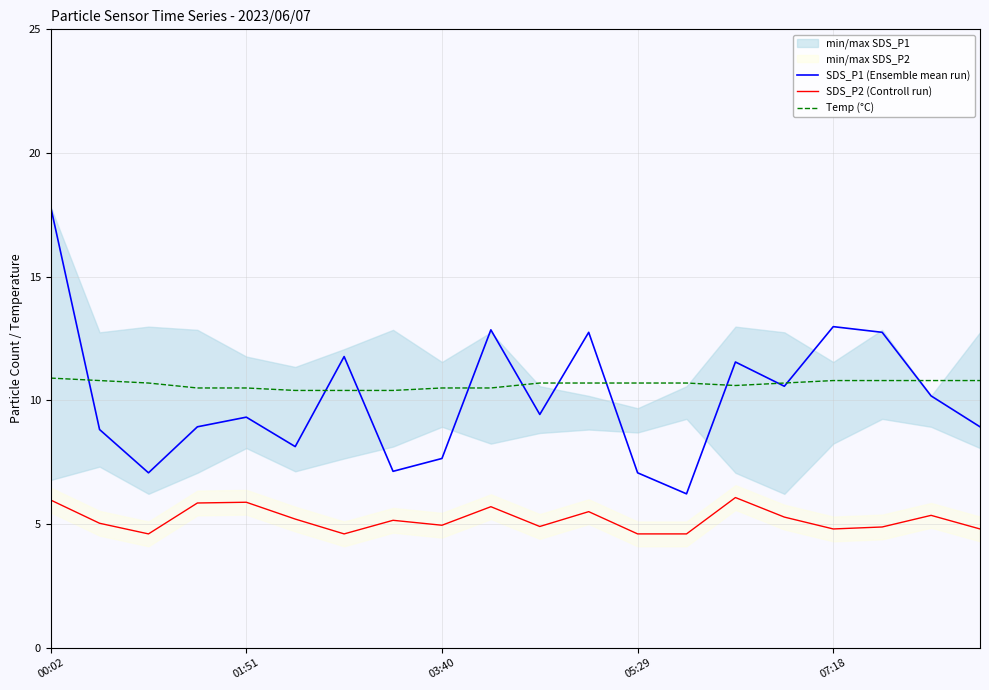

What is the total value across all series at 19?

24.5